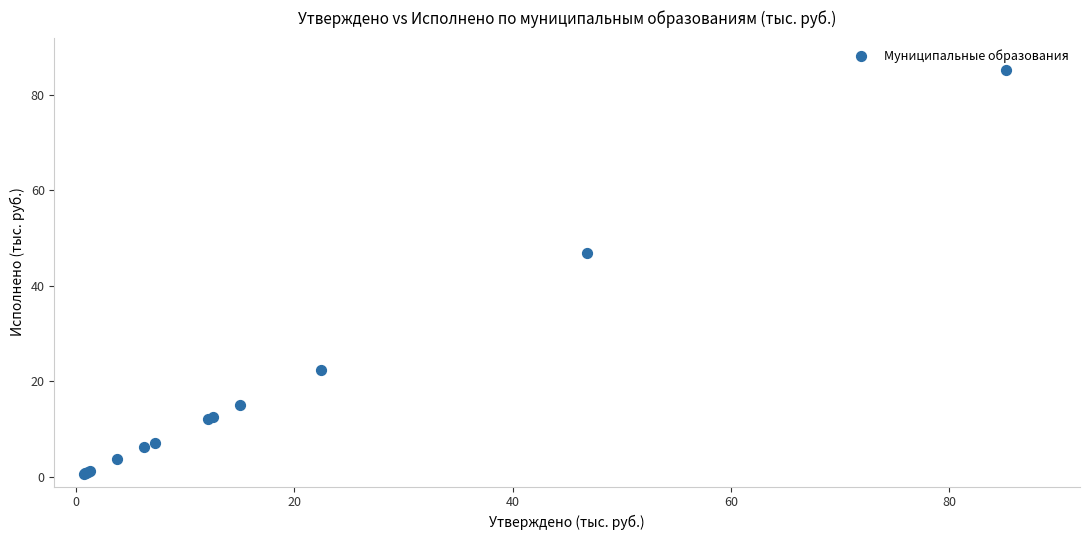

What Y value in the scatter plot is closest to 42?

46.8